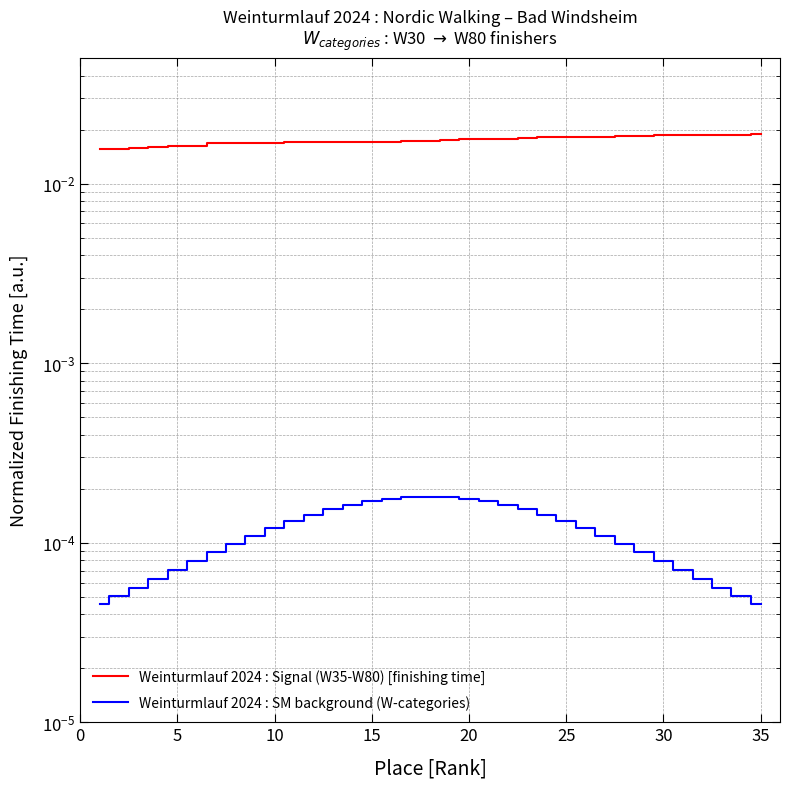

At which category is the sum across all series the highest?

35